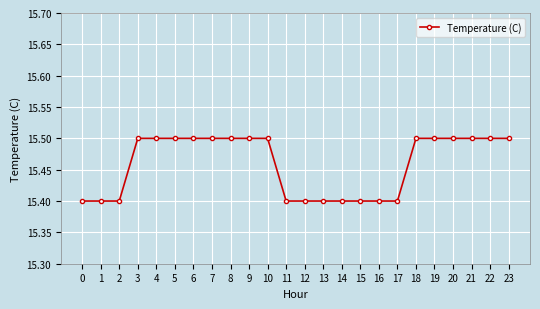

Reading left to right, what are all the values shown in this chart?

0=15.4	1=15.4	2=15.4	3=15.5	4=15.5	5=15.5	6=15.5	7=15.5	8=15.5	9=15.5	10=15.5	11=15.4	12=15.4	13=15.4	14=15.4	15=15.4	16=15.4	17=15.4	18=15.5	19=15.5	20=15.5	21=15.5	22=15.5	23=15.5